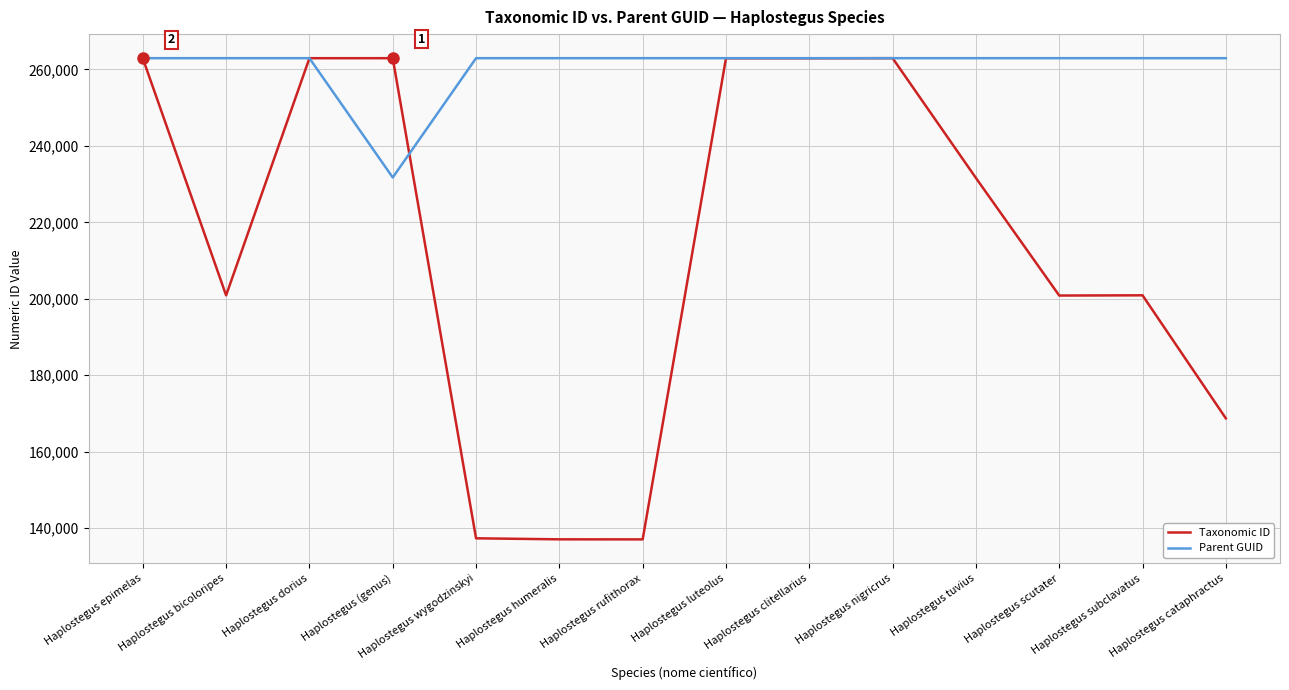

What is the difference between the Taxonomic ID values at Haplostegus epimelas and Haplostegus tuvius?

31317